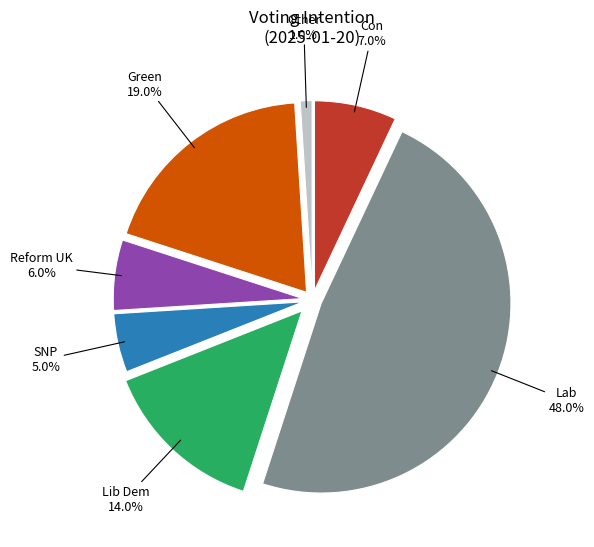

Does any single category account for the majority?

No